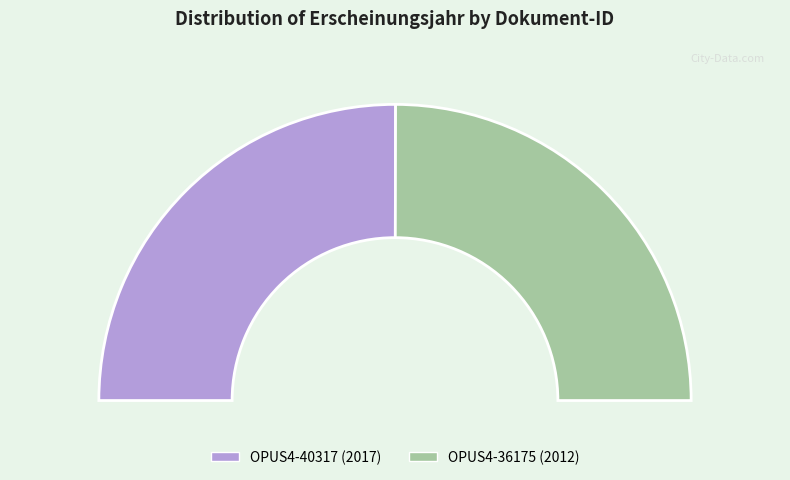

Which slice is the largest?

OPUS4-40317